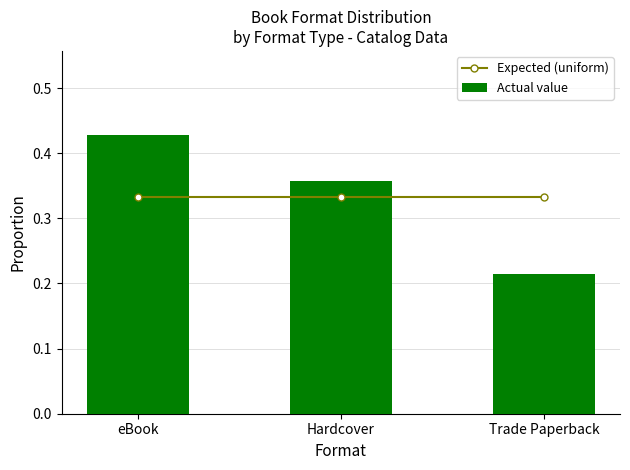

What is the sum of the Expected (uniform) values at eBook and Hardcover?

0.7